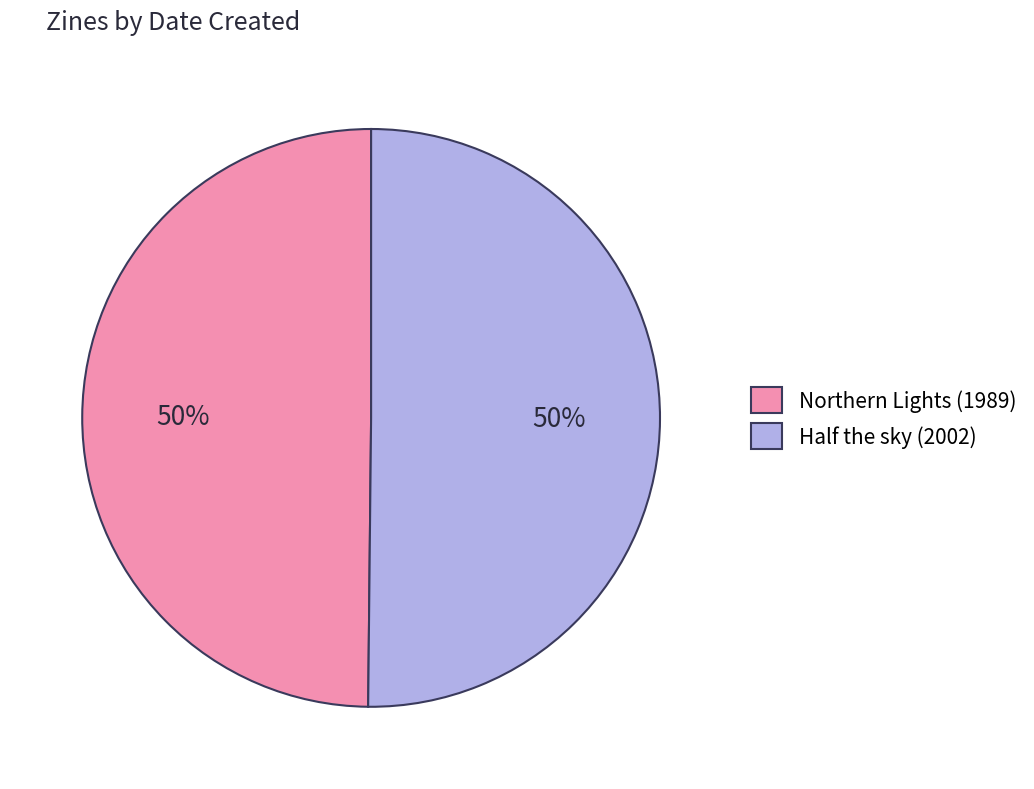

How many slices are in this pie chart?

2